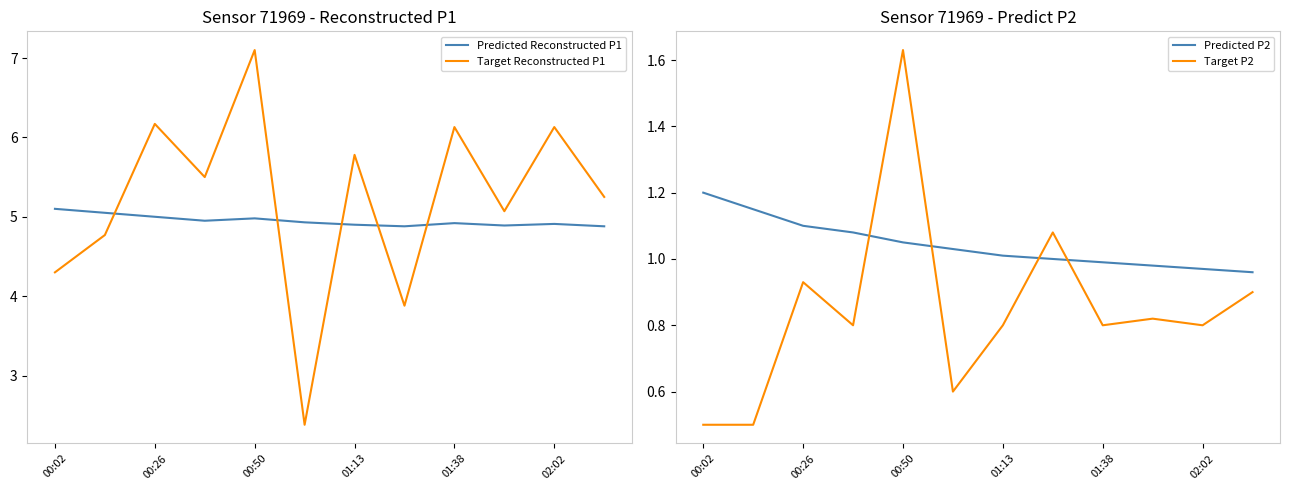

What is the smallest value displayed?

0.5